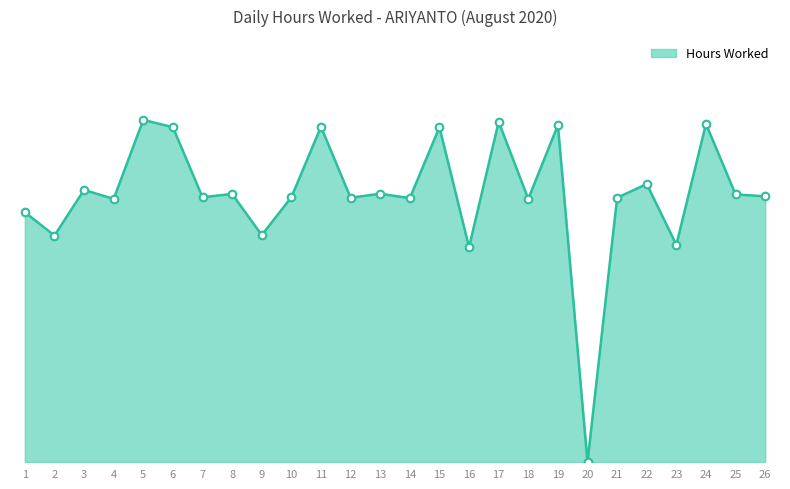

Approximately how many times larger is the value at 17 compared to 26?

1.3